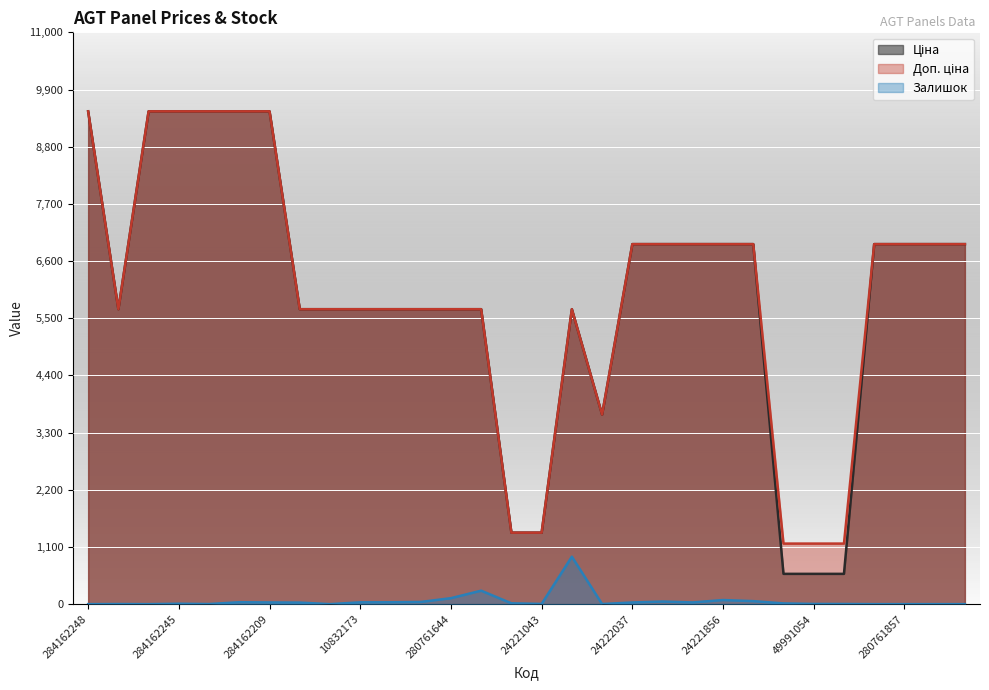

What is the difference between the second highest and minimum values in the Залишок series?

259.0